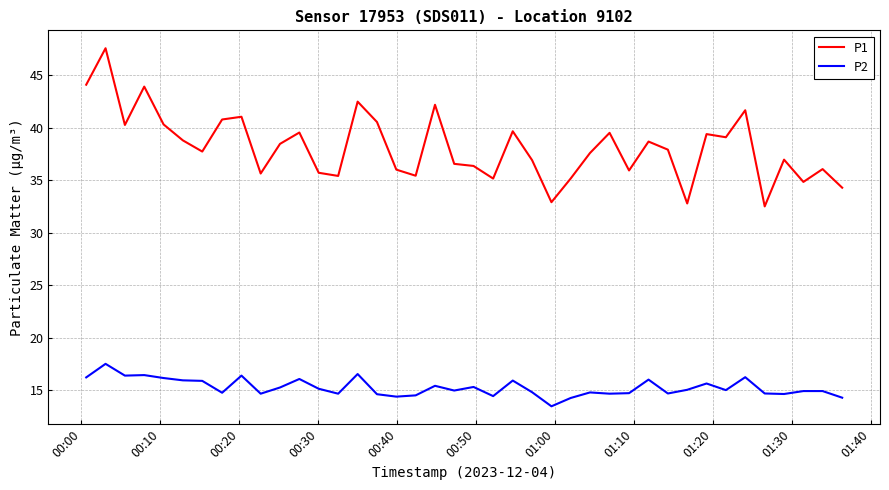

At how many categories does at least one series exceed 29?

40